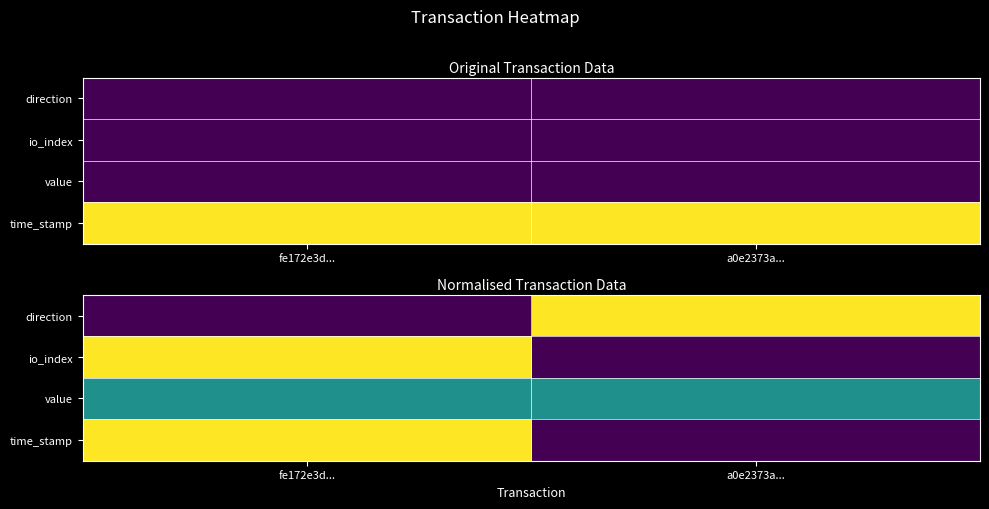

At which label does io_index reach its peak?

fe172e3d...